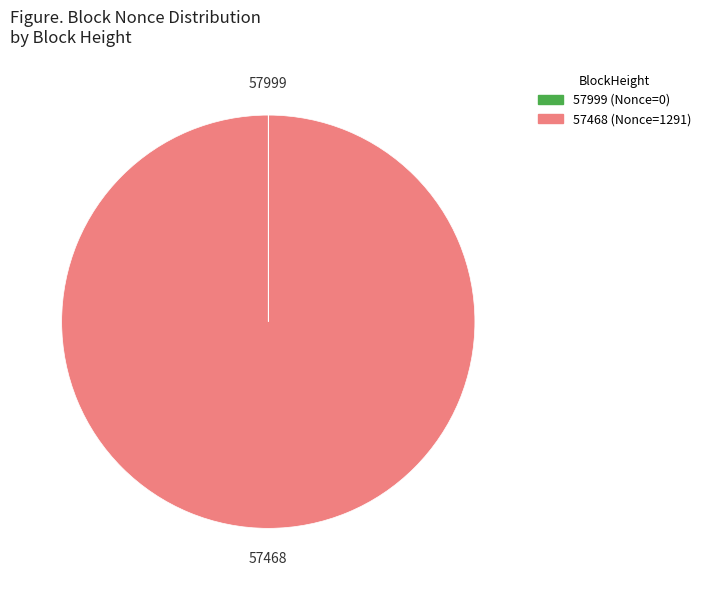

Does any single category account for the majority?

Yes